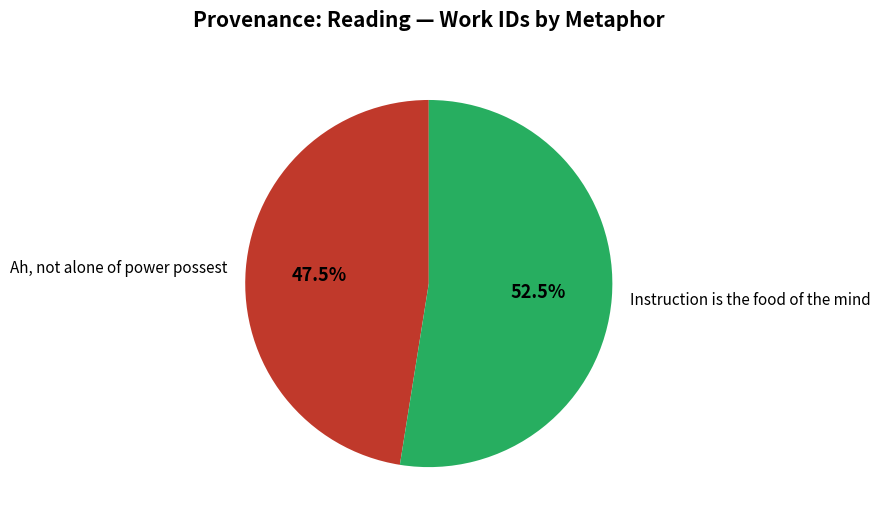

What portion of the pie excludes Instruction is the food of the mind?

47.5%